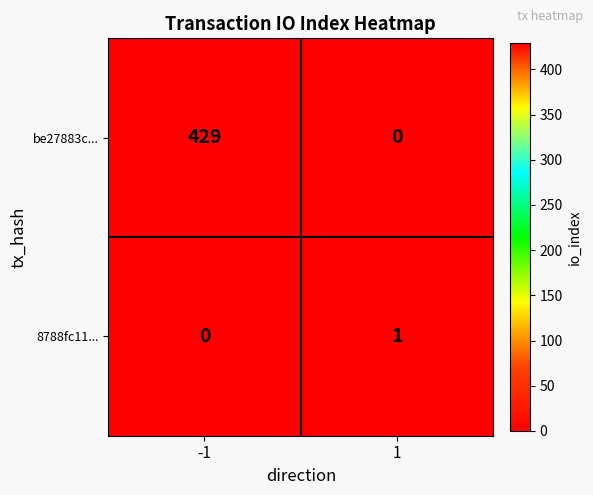

What is the total value across all series at 1?

1